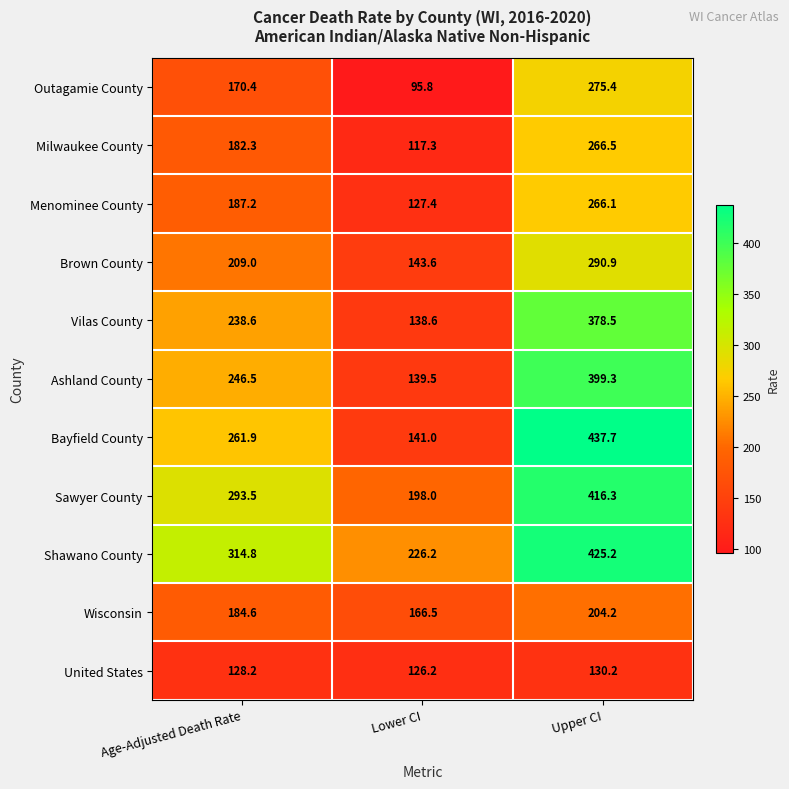

Which series has the largest range (max minus min)?

Bayfield County